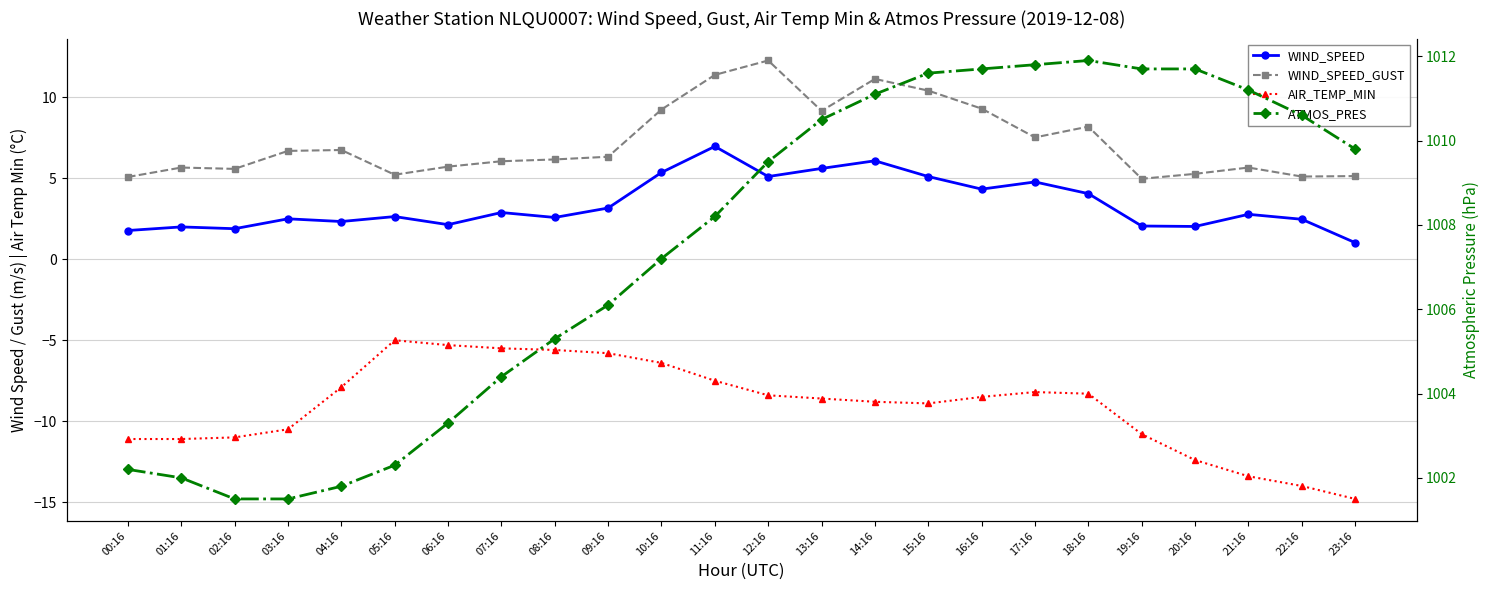

At which label is WIND_SPEED closest to 4?

18:16